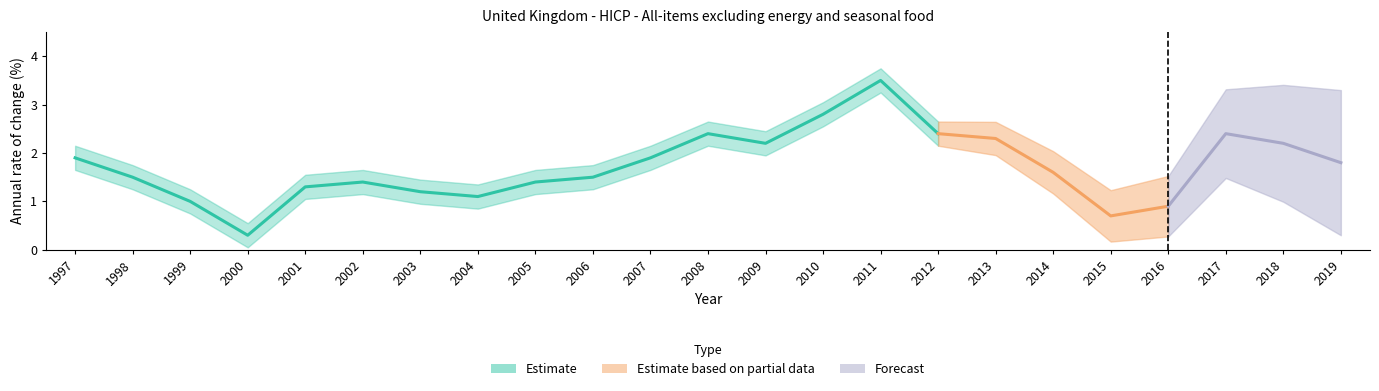

What is the difference between the maximum and minimum values?

3.2